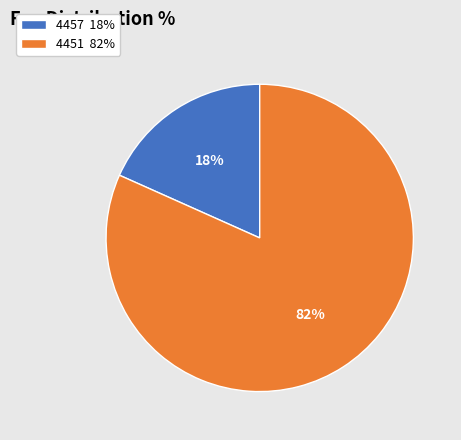

What is the smallest slice in the pie chart?

4457